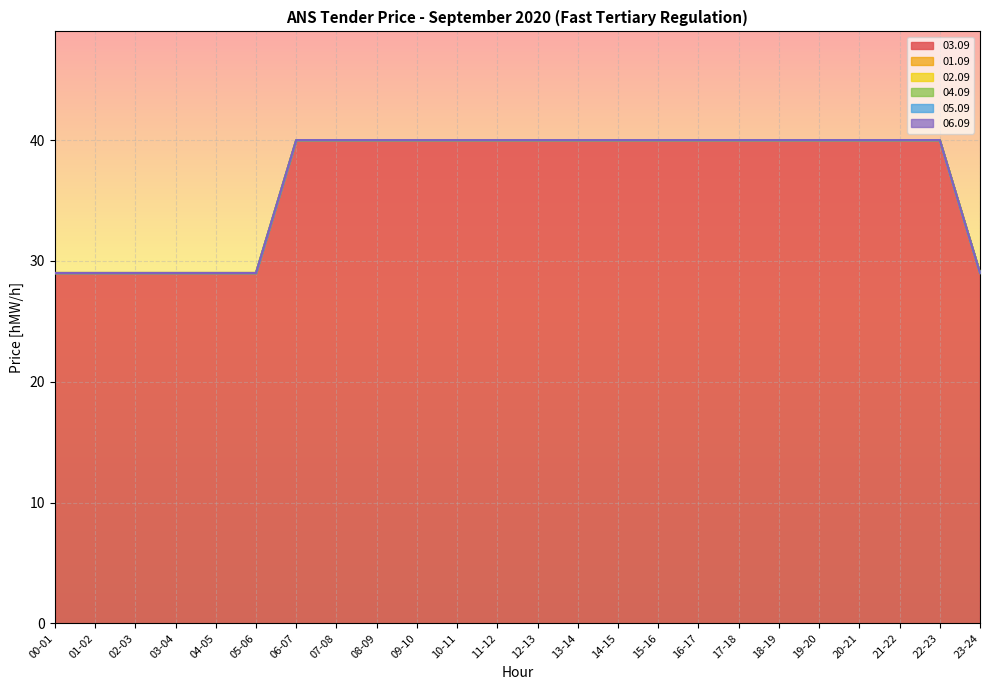

Count the number of categories in the chart.

24